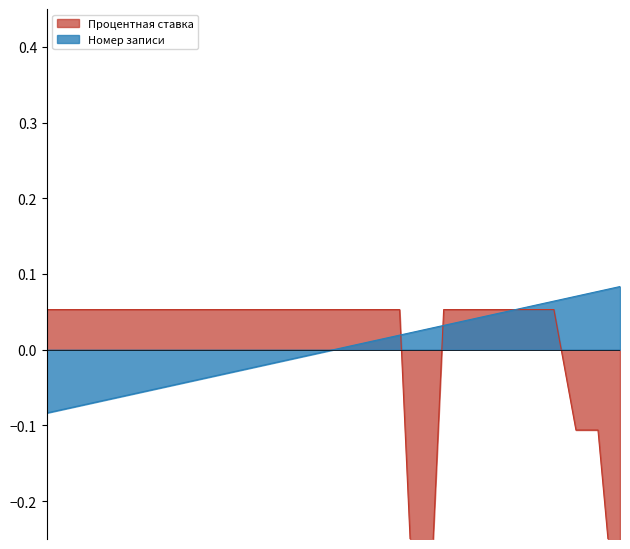

True or false: Процентная ставка has more than 1 interior local peaks.

False